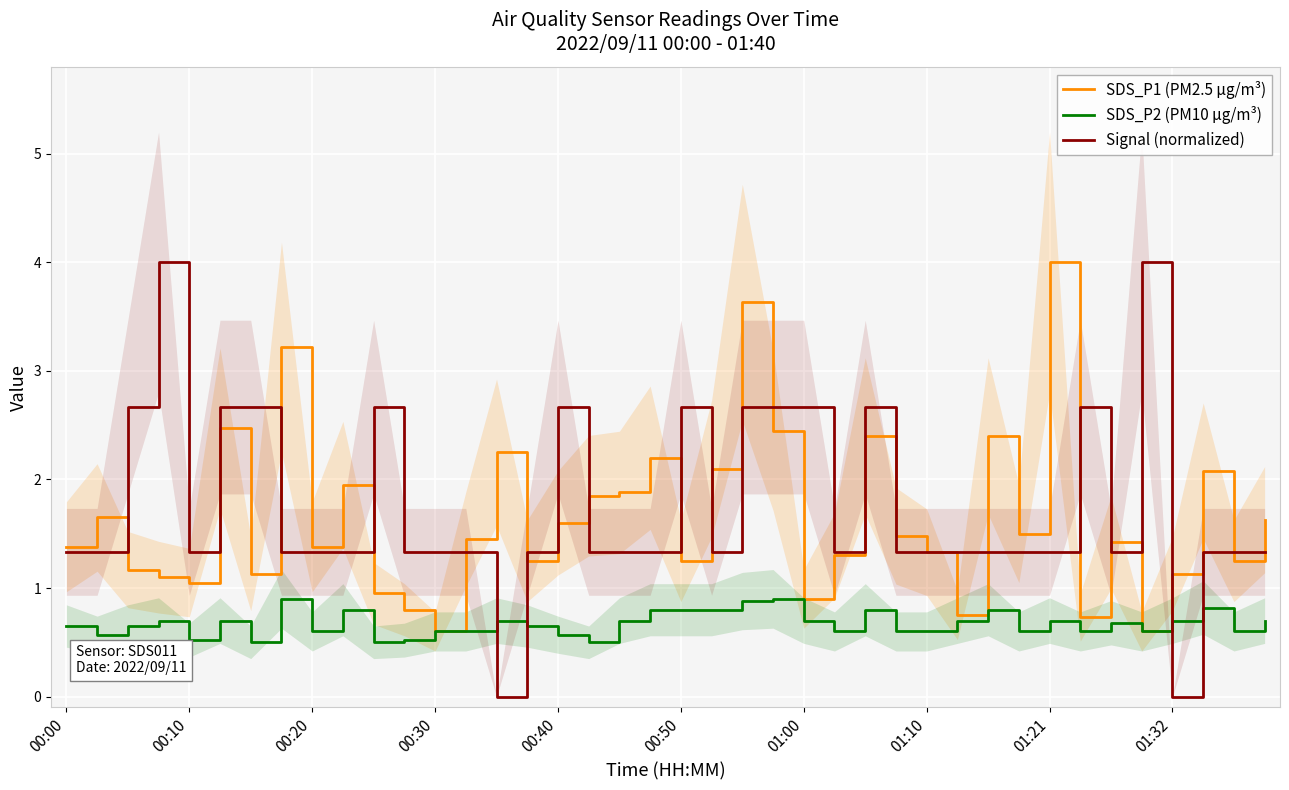

What is the difference between the second highest and minimum values in the SDS_P1 (PM2.5 µg/m³) series?

3.0